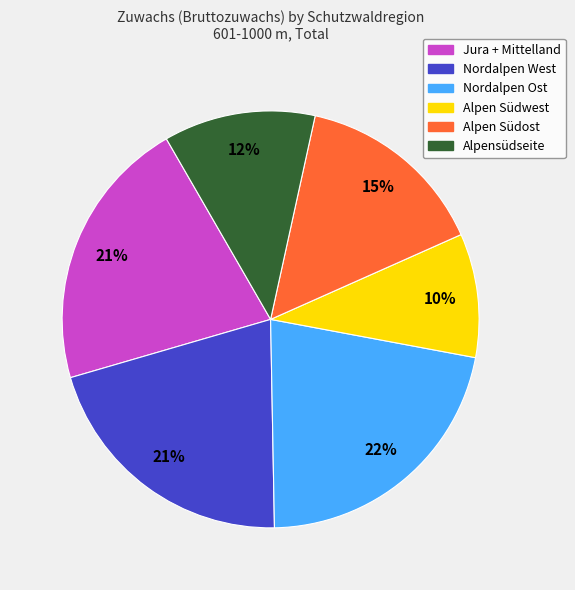

To the nearest percent, what is the difference between the largest and smallest slice percentages?

12%